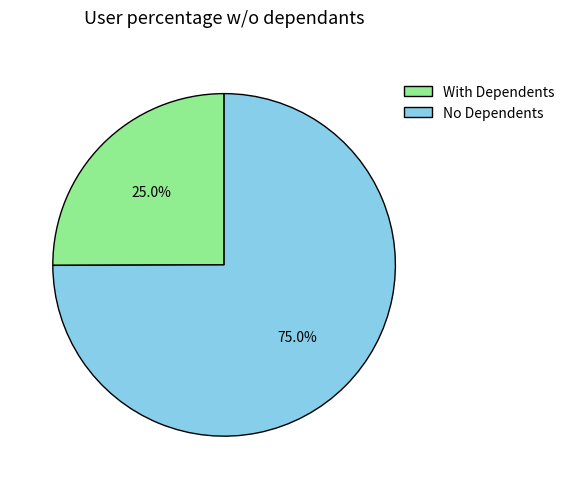

What is the ratio of the value at With Dependents to the value at No Dependents?

0.3